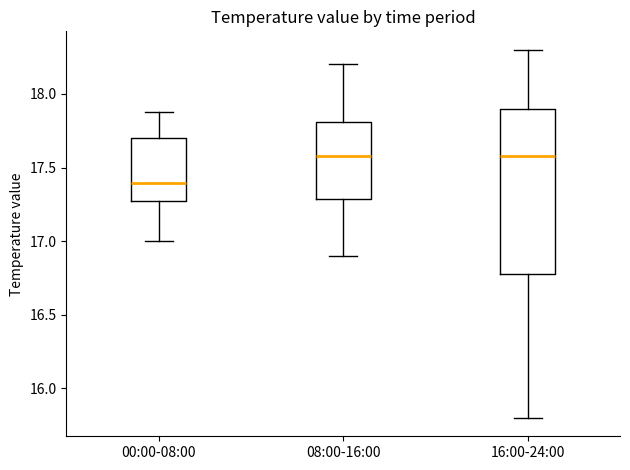

Reading left to right, read every box against the y-axis: the position of its median line, the range the box covers, and the ends of its whiskers. The values are not printed on the chart, so give them approximately, as read against the axis.

00:00-08:00: median 17.40, box 17.25 to 17.70, whiskers 17.00 to 17.90
08:00-16:00: median 17.60, box 17.30 to 17.80, whiskers 16.90 to 18.20
16:00-24:00: median 17.60, box 16.80 to 17.90, whiskers 15.80 to 18.30